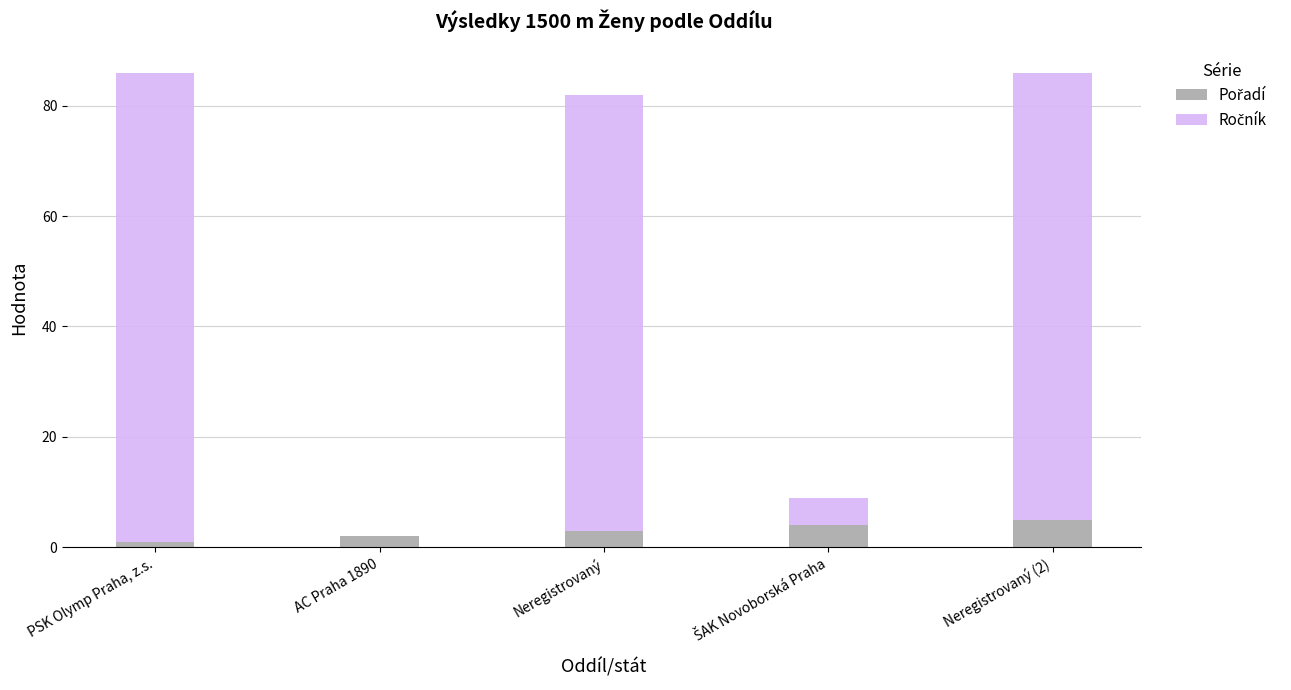

Rank the categories by Pořadí value from highest to lowest.

Neregistrovaný (2), ŠAK Novoborská Praha, Neregistrovaný, AC Praha 1890, PSK Olymp Praha, z.s.